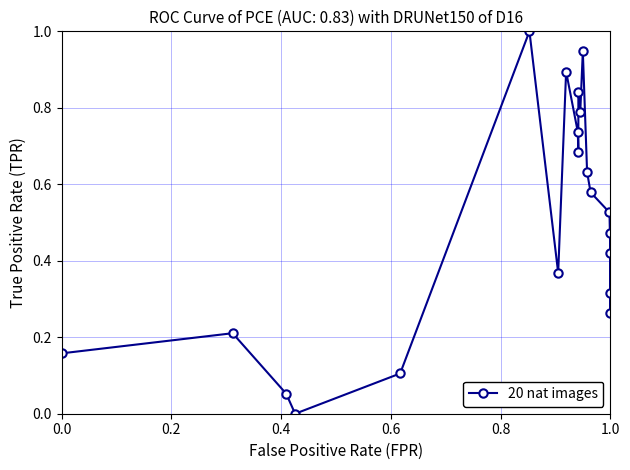

What is the maximum value shown in the chart?

1.0